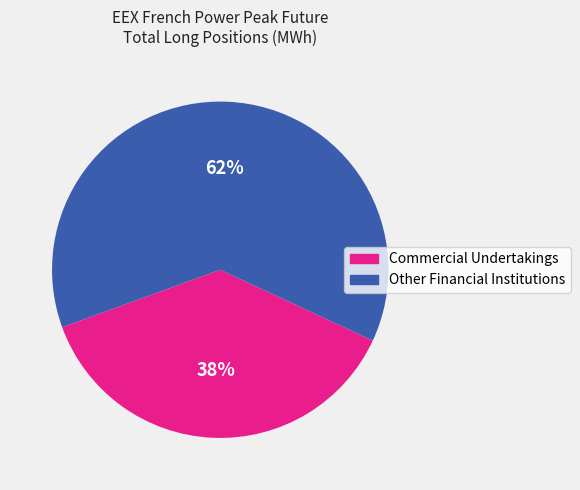

To the nearest percent, what is the average slice percentage?

50%